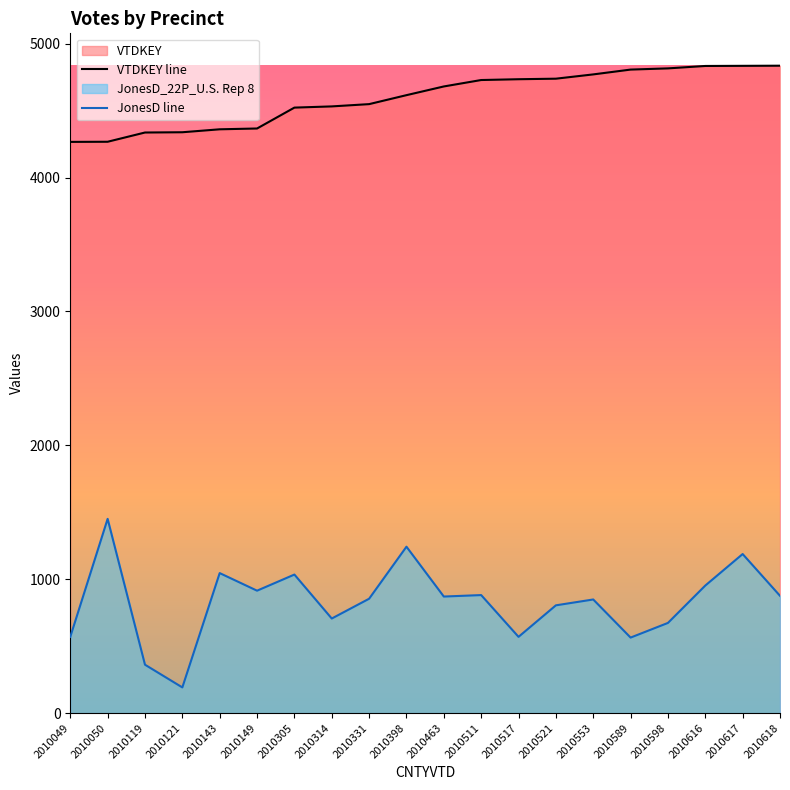

At which label does VTDKEY line first exceed 4680?

2010511